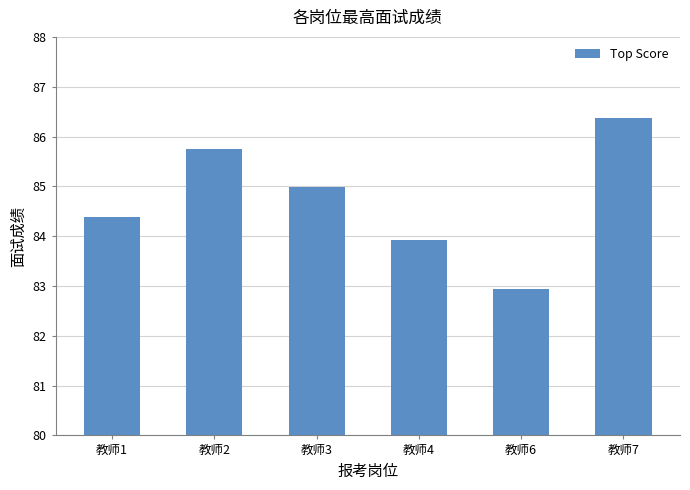

The chart shows a value of 50.7 at 教师6. True or false?

False